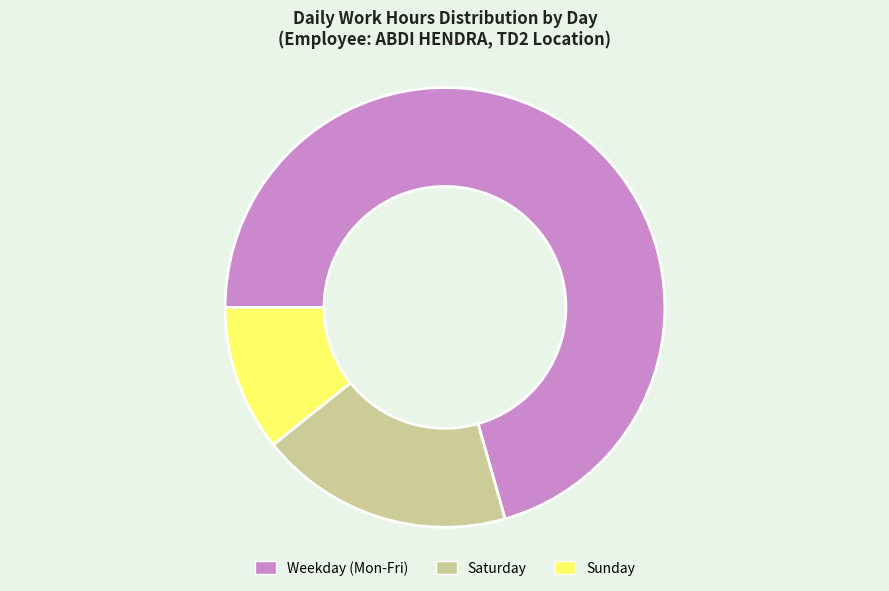

Count the number of slices in the pie.

3